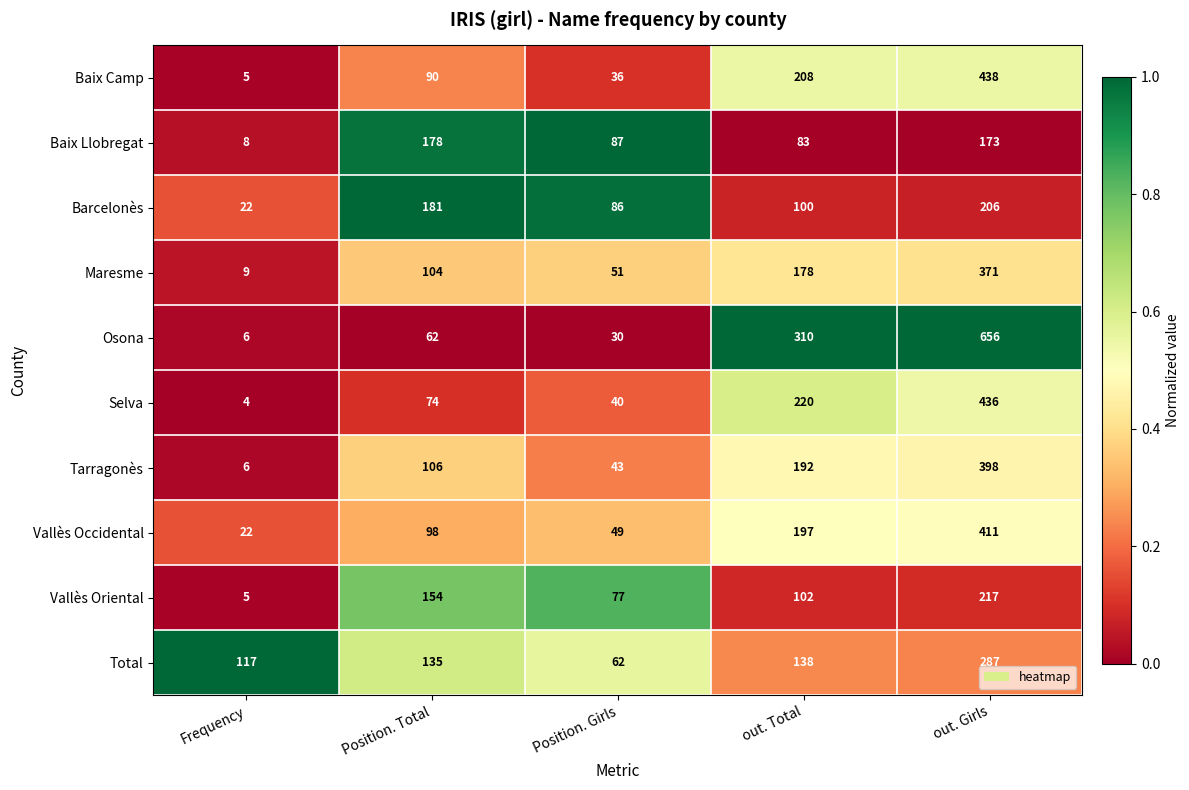

Which series has the largest range (max minus min)?

Osona